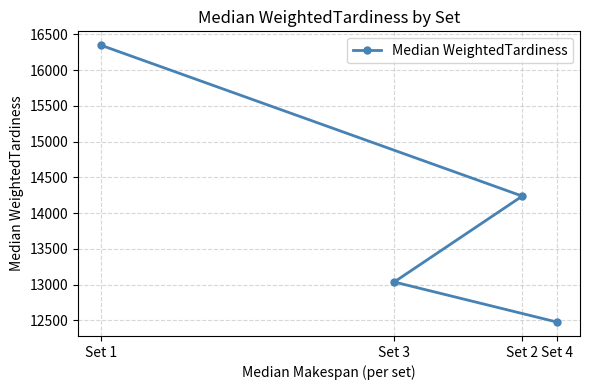

Reading left to right, extract all data points from this chart.

Set 1=16348.0	Set 3=13038.0	Set 2=14238.5	Set 4=12477.0